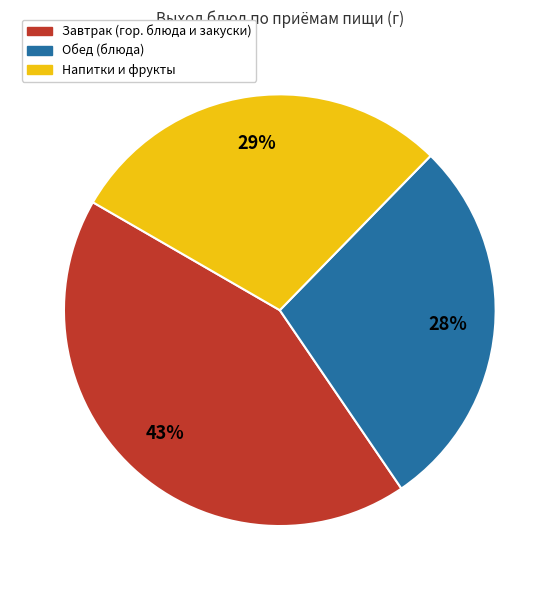

Is there a majority slice in this chart?

No